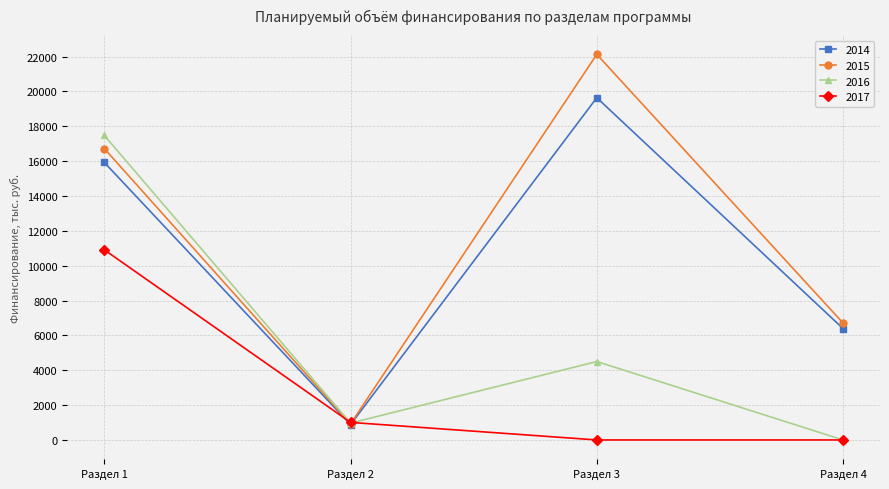

True or false: 2015 has more than 1 points higher than both neighbors.

False